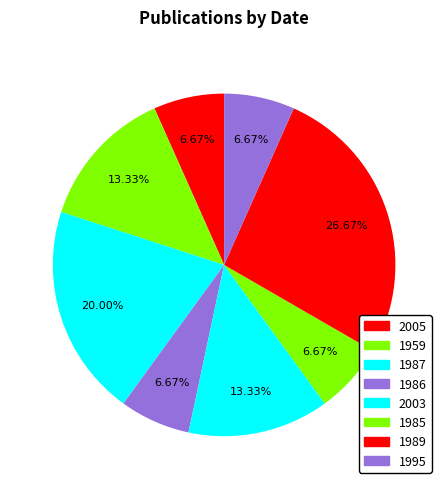

What percentage is NOT represented by 2005?

93.3%